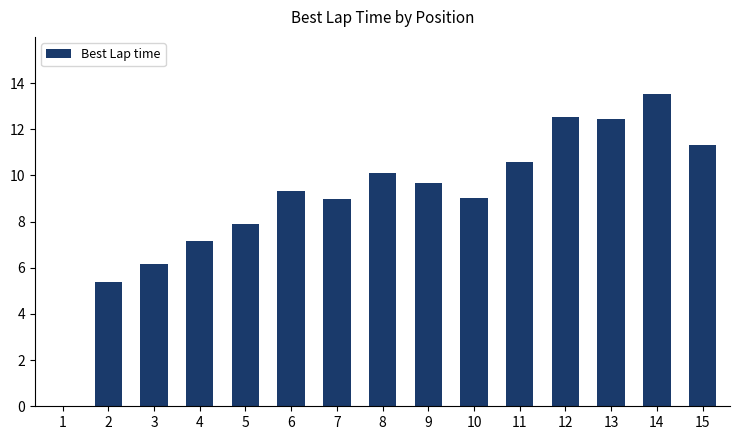

How many categories are shown in the chart?

15